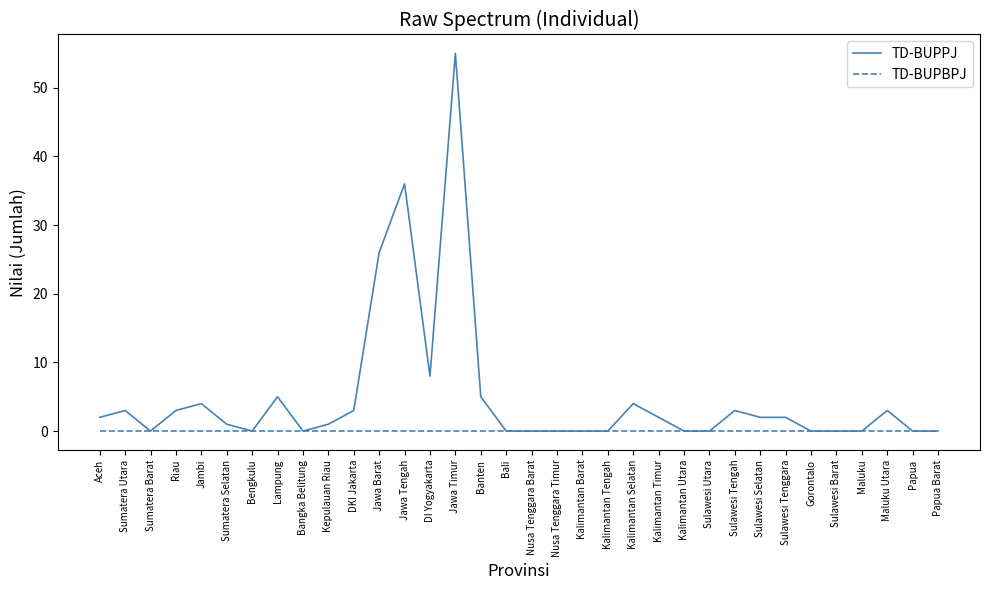

True or false: TD-BUPBPJ has a value of 0 at Jawa Tengah.

True